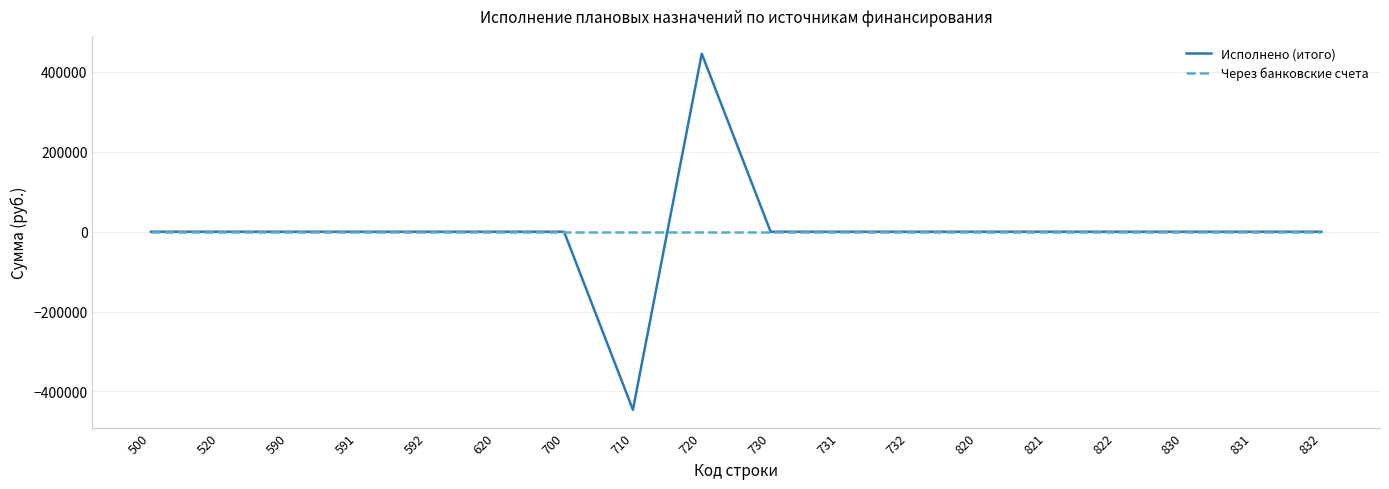

What is the minimum value shown in the chart?

-445775